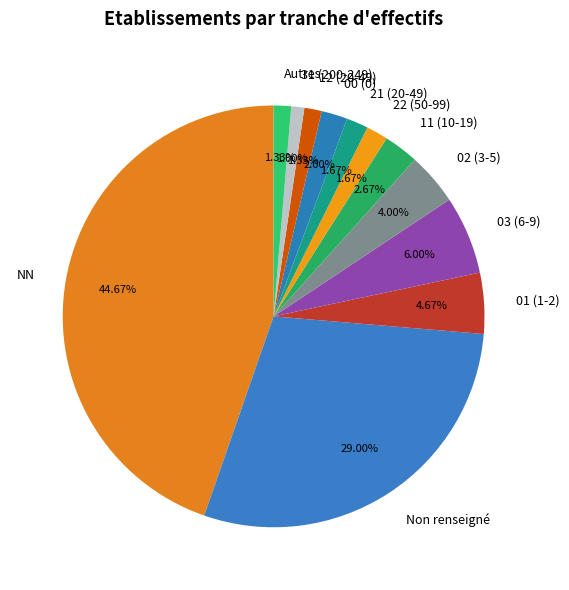

Combined, do 22 (50-99) and 00 (0) account for over 50%?

No